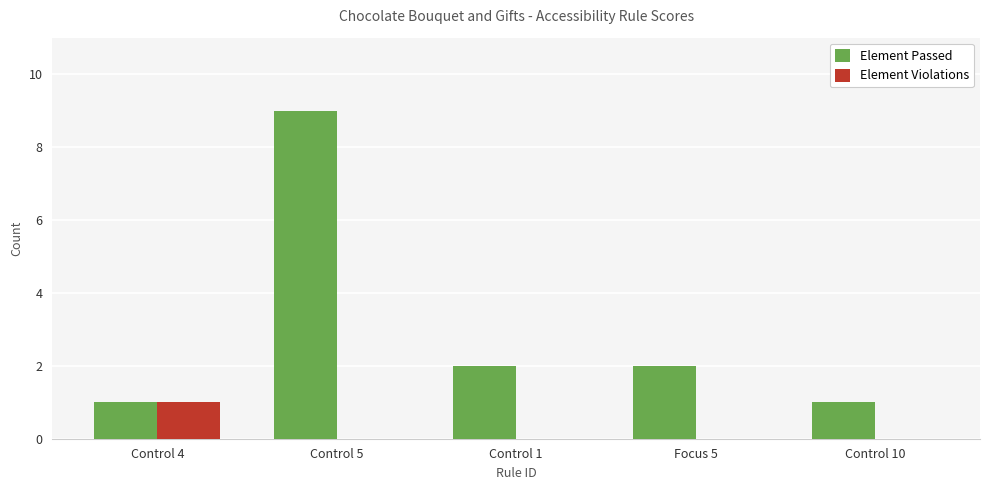

What is the spread (max minus min) of values at Focus 5?

2